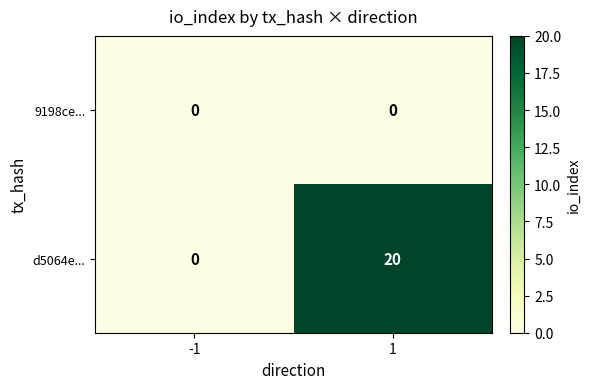

Rank the series by their average value, from highest to lowest.

d5064e..., 9198ce...